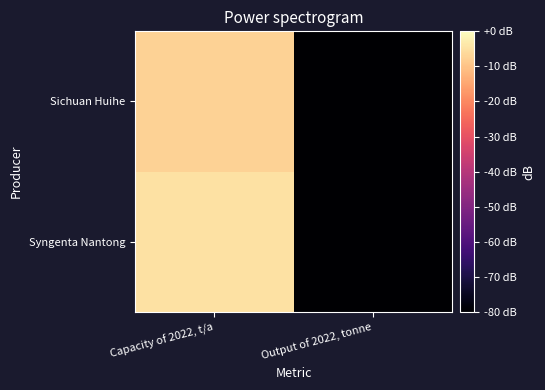

How many distinct data groups are displayed?

2